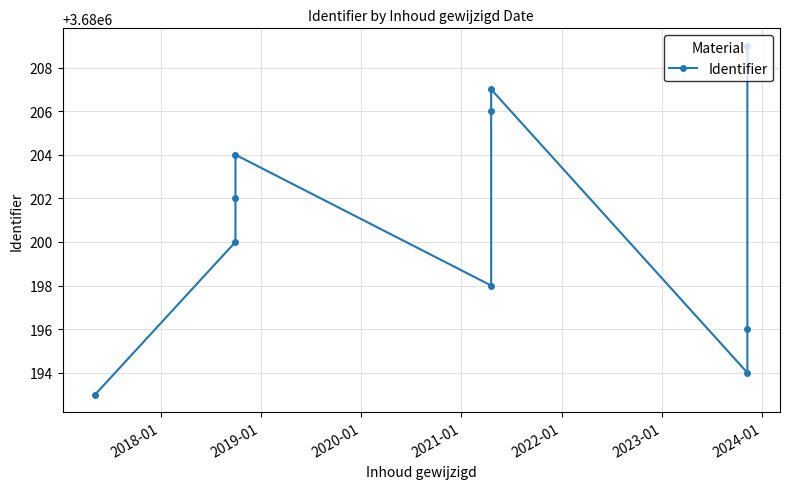

The value at 8 is 2508441. True or false?

False